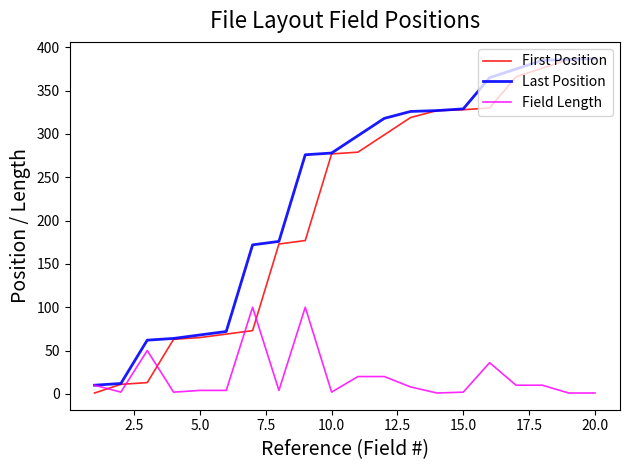

What are all the series names shown in the legend?

First Position, Last Position, Field Length